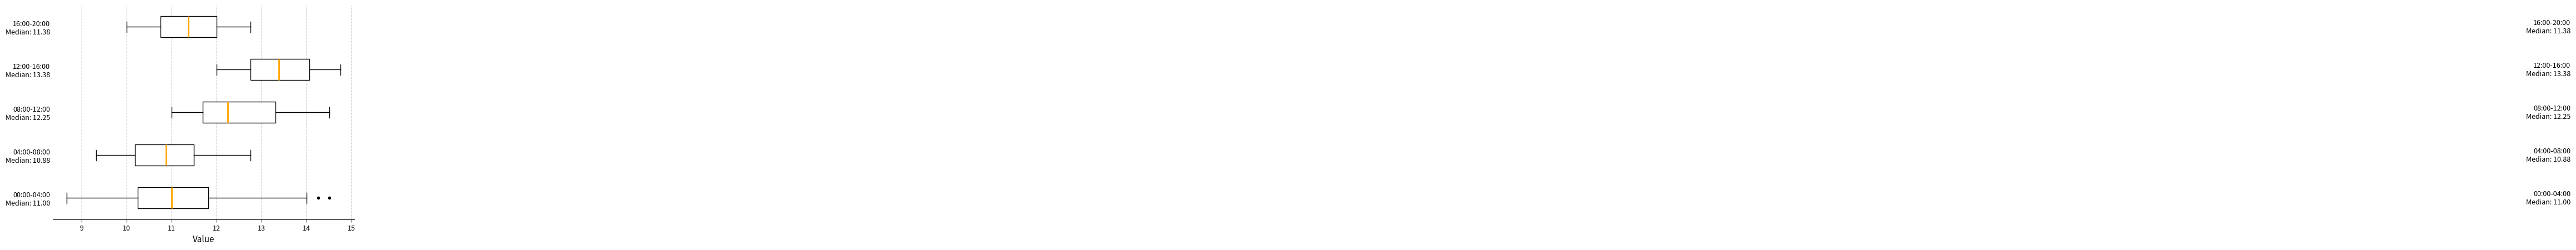

Which box has the furthest to the left median line?

04:00-08:00 Median: 10.88